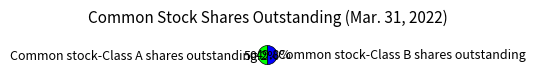

To the nearest percent, what is the combined percentage of Common stock-Class B shares outstanding and Common stock-Class A shares outstanding?

100%